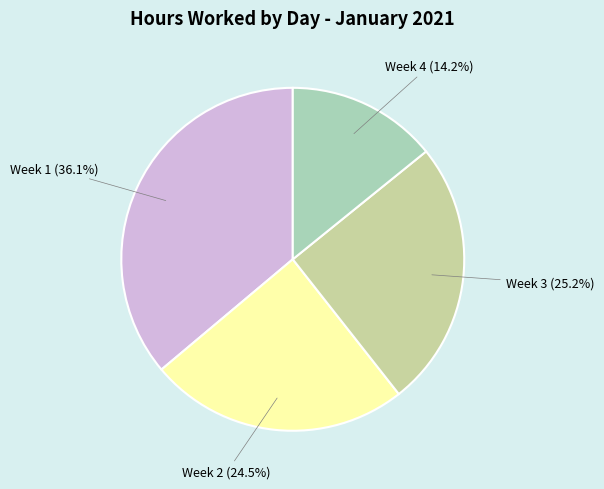

How many slices are in this pie chart?

4